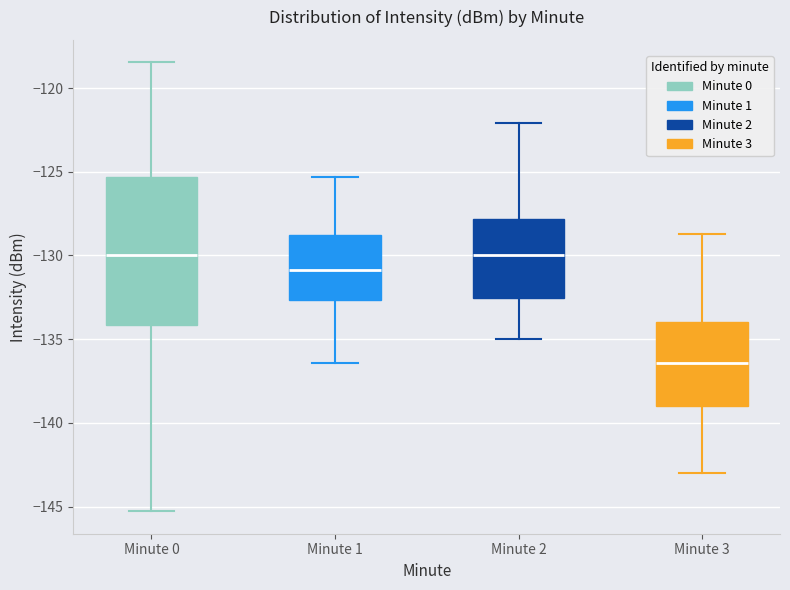

Where is the lower edge of the box for Minute 0 on the y-axis? The values are not printed on the chart, so give them approximately, as read against the axis.

-134.0